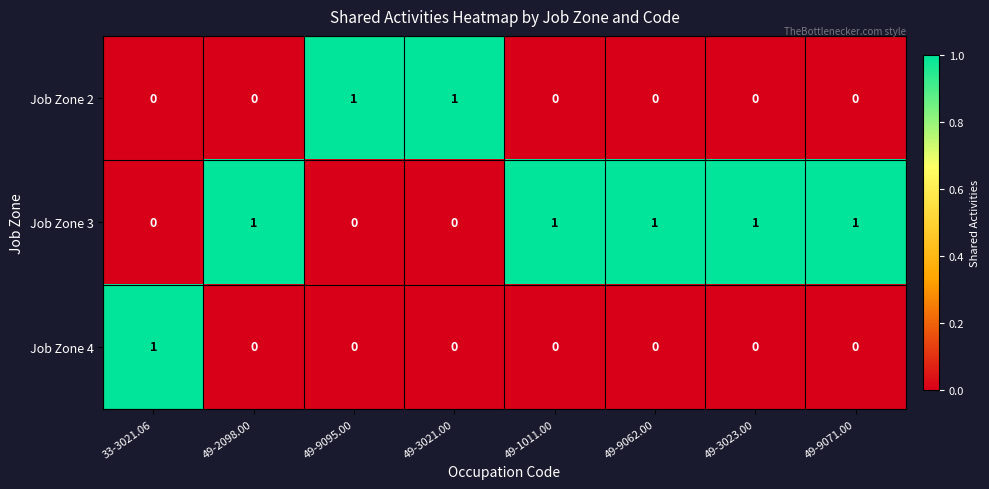

Rank the series by their average value, from highest to lowest.

Job Zone 3, Job Zone 2, Job Zone 4